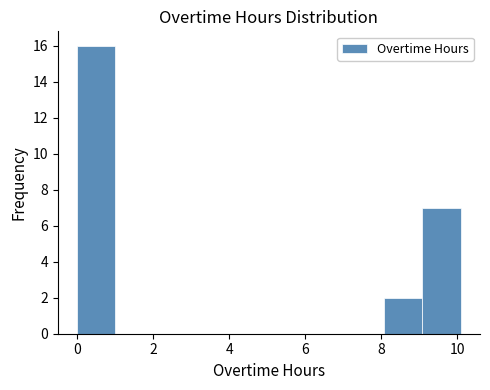

Which range on the x-axis has the tallest bar?

0 to 1